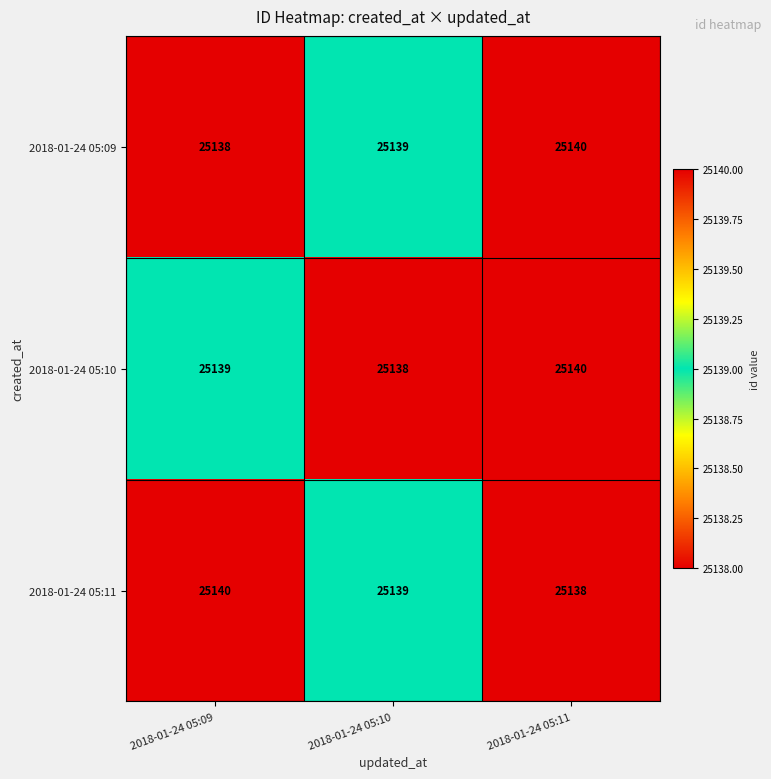

Reading right to left, extract all data points from this chart.

2018-01-24 05:09: 25140	25139	25138
2018-01-24 05:10: 25140	25138	25139
2018-01-24 05:11: 25138	25139	25140